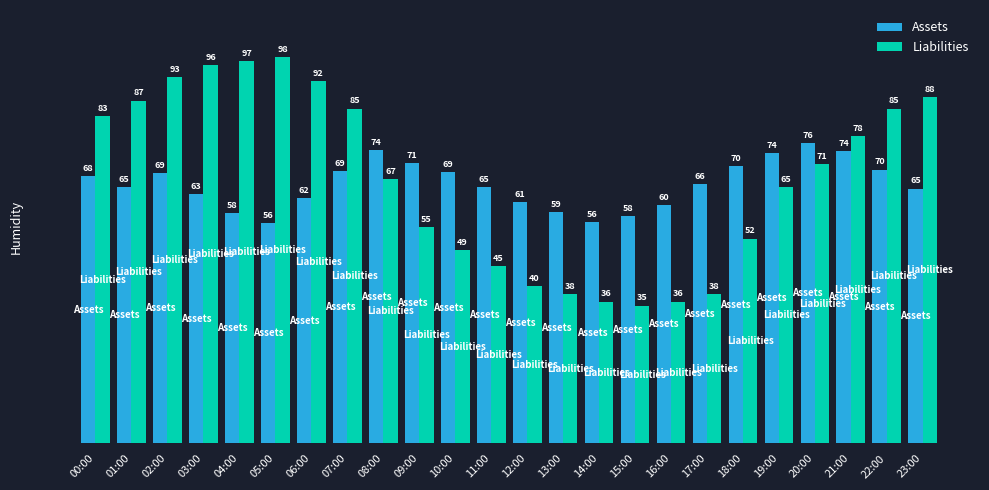

Does the chart contain any negative values?

No